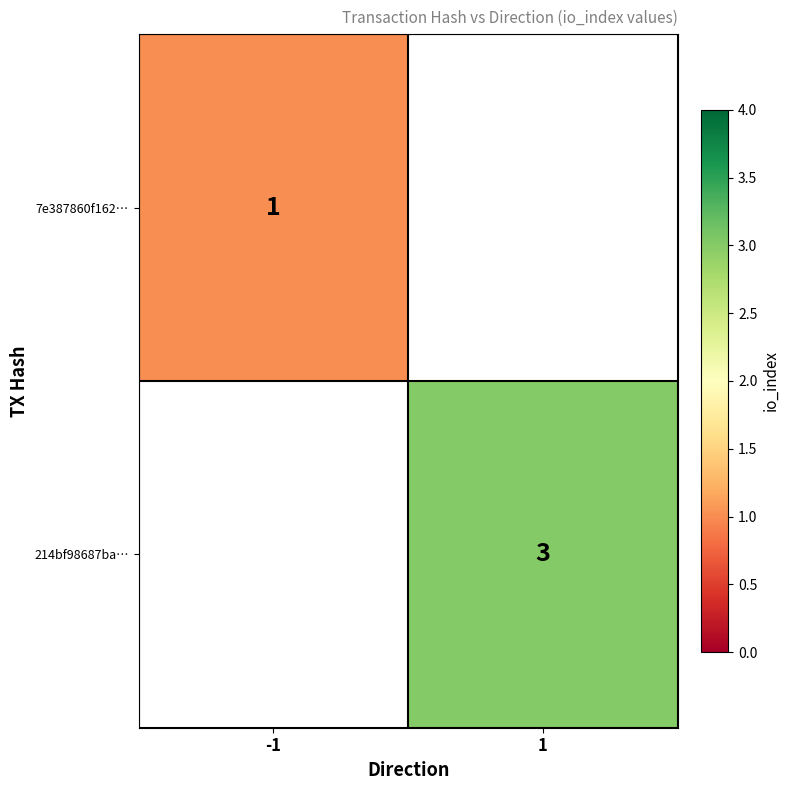

Is it true that 214bf98687ba… equals 3 at 1?

True